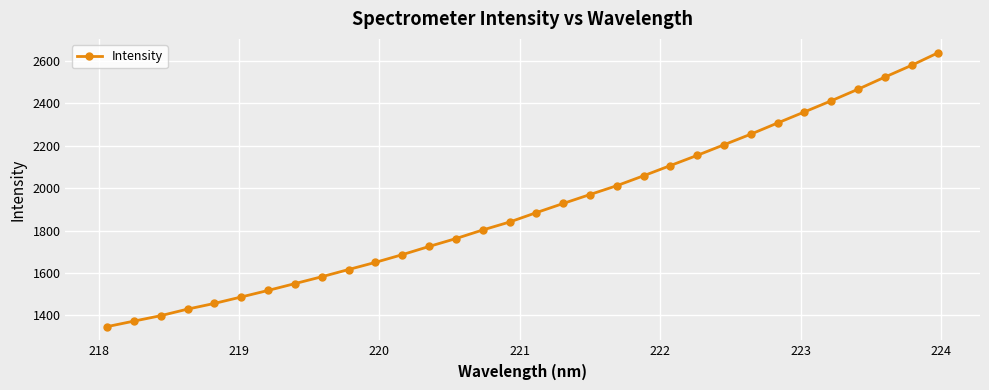

How many data points are less than 1884?

16